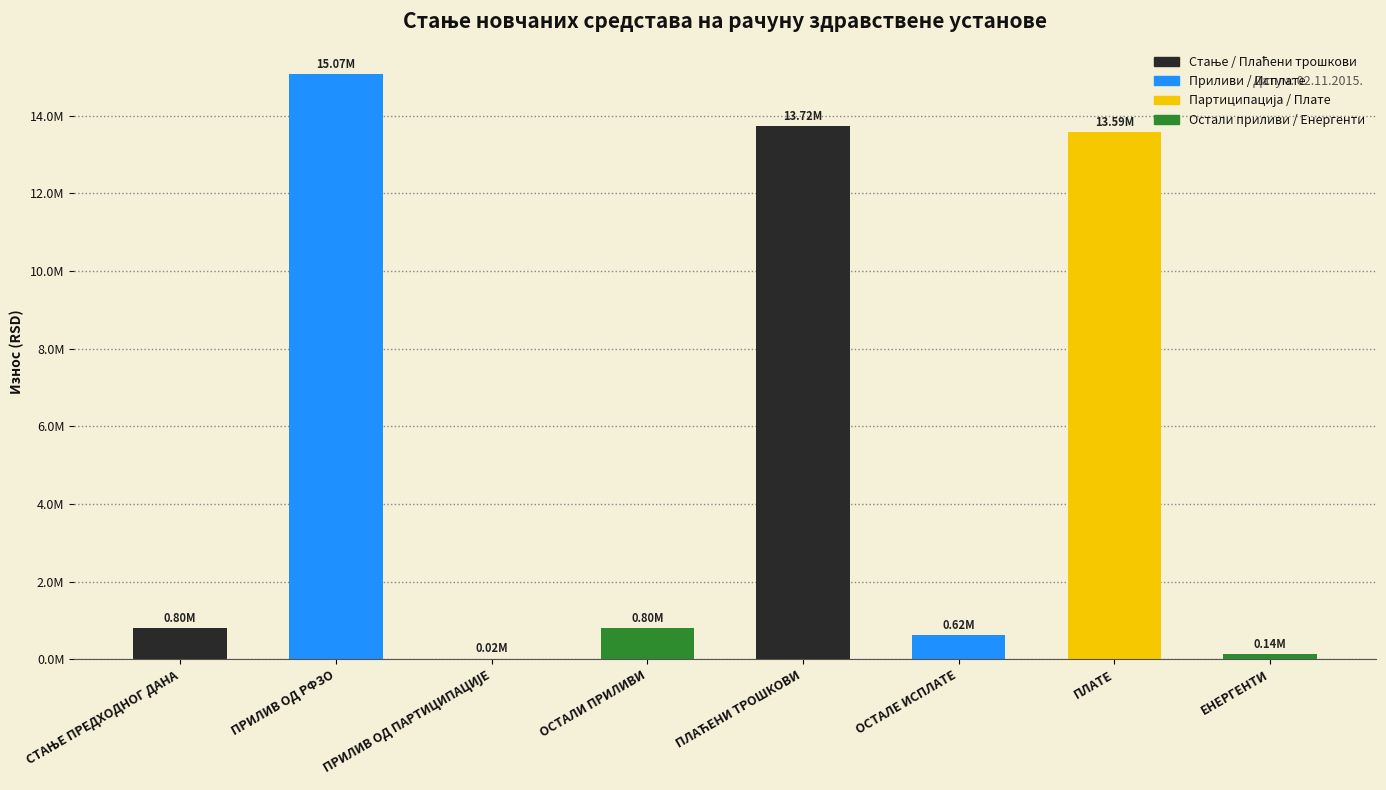

At which label is the value closest to 7546270?

ПЛАТЕ